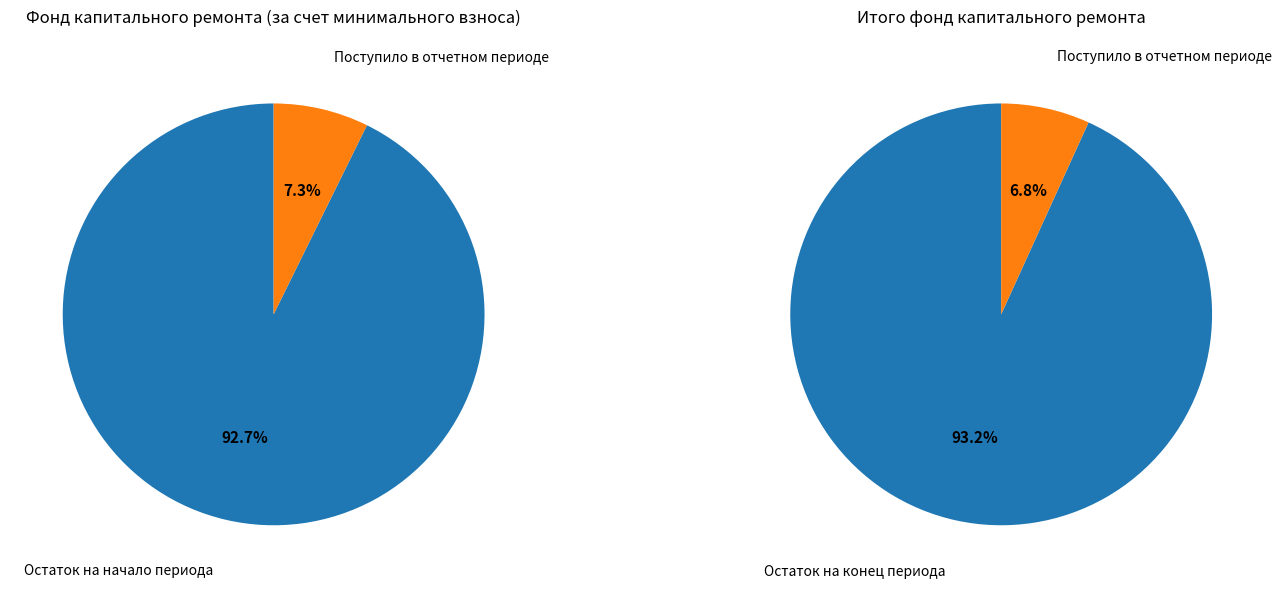

How much of the chart is everything except Поступило в отчетном периоде?

92.7%